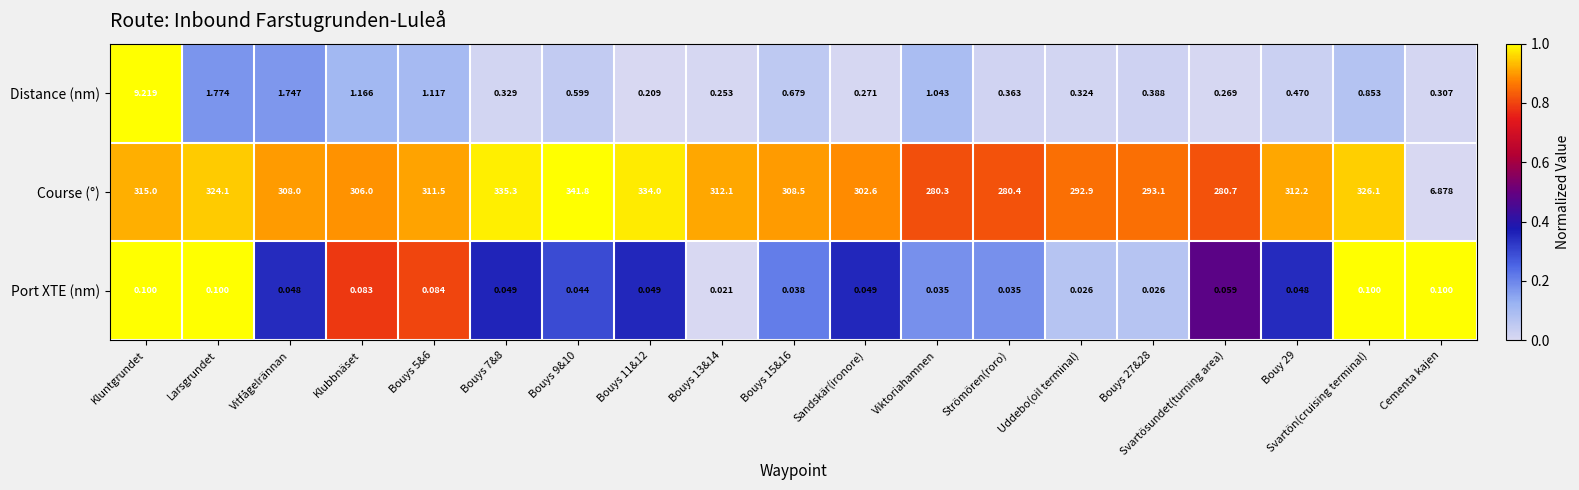

Where is Distance (nm) nearest to the value 4?

Larsgrundet